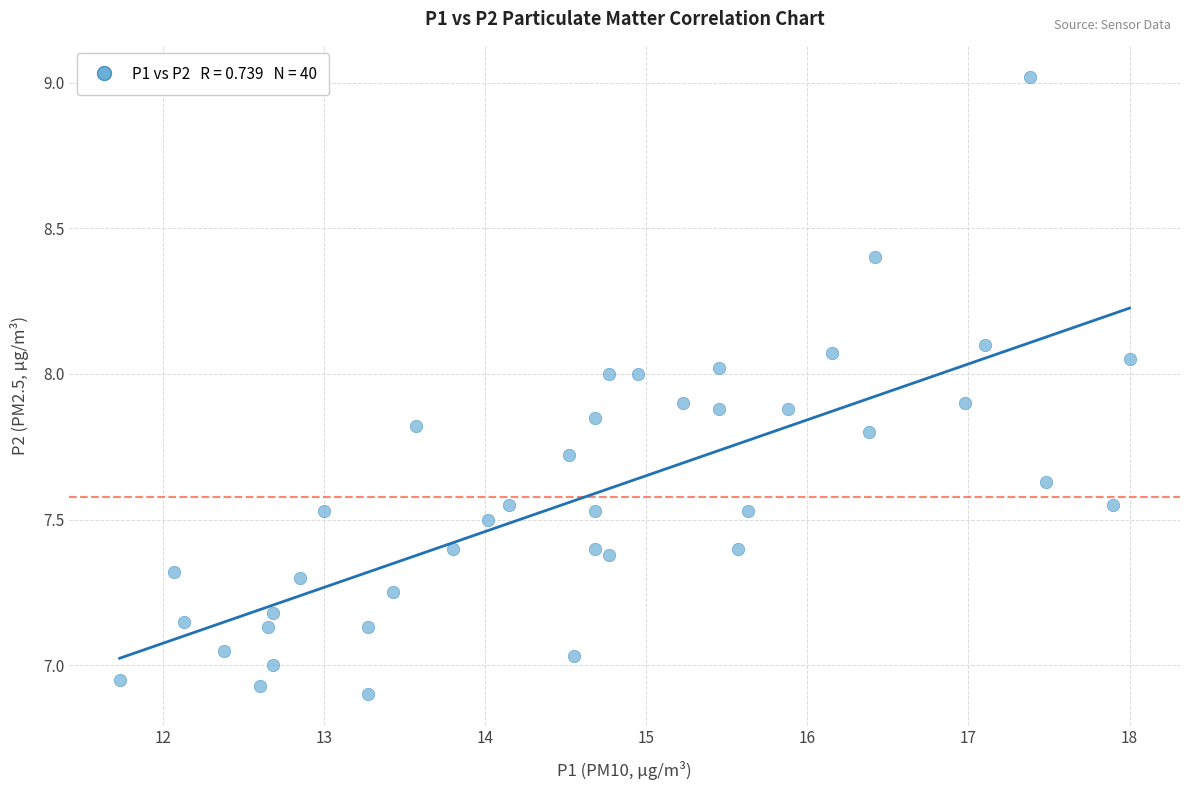

What is the range of Y values (max minus min)?

2.1